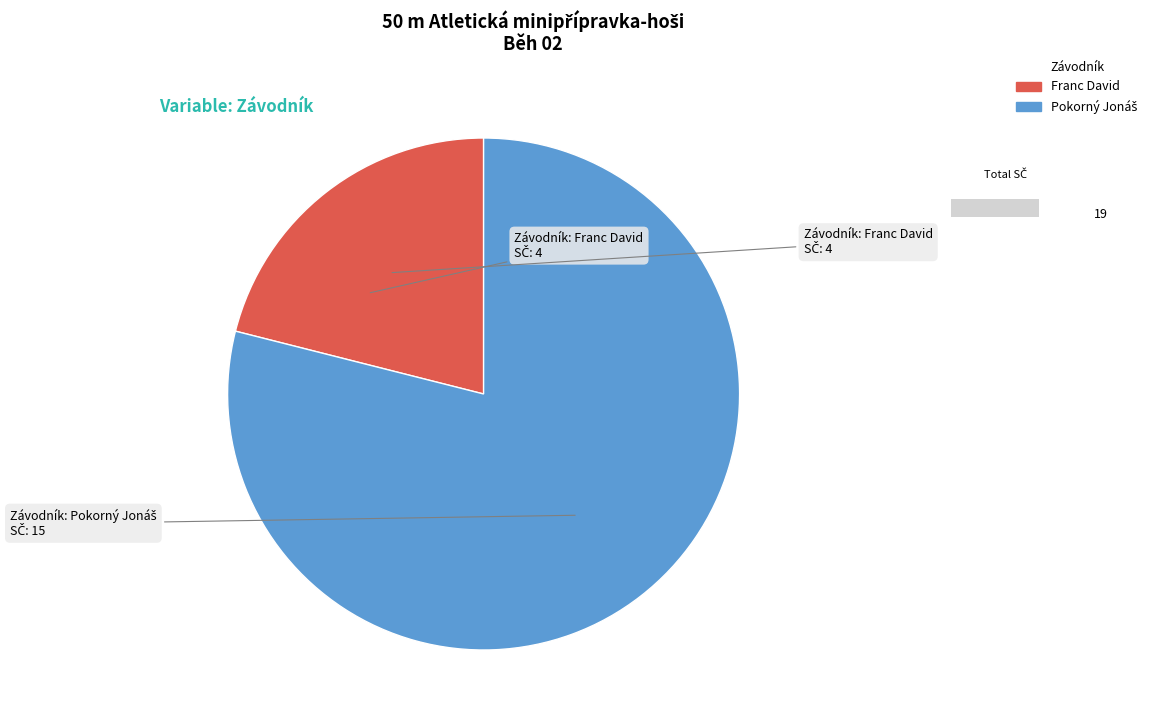

To the nearest percent, what is the combined percentage of Franc David and Pokorný Jonáš?

100%